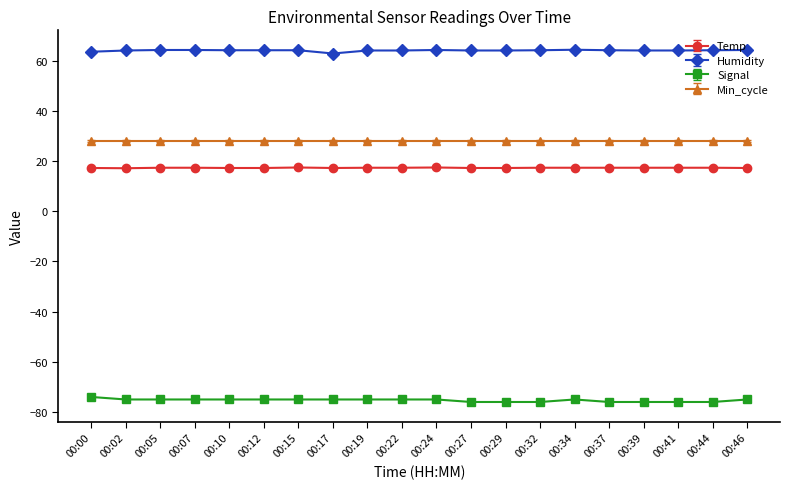

What is the sum of all Humidity values?

1280.0